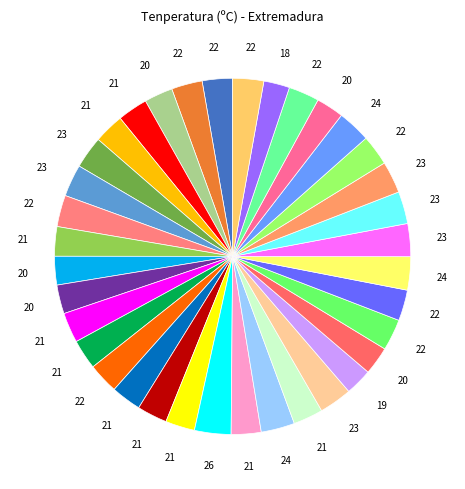

How many segments does this pie chart have?

36